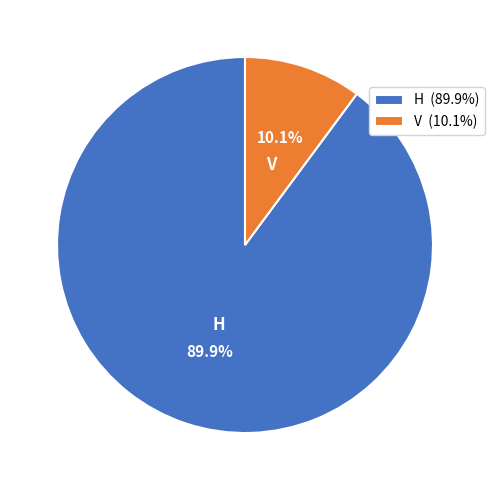

To the nearest percent, what is the difference between the V and H slice percentages?

80%